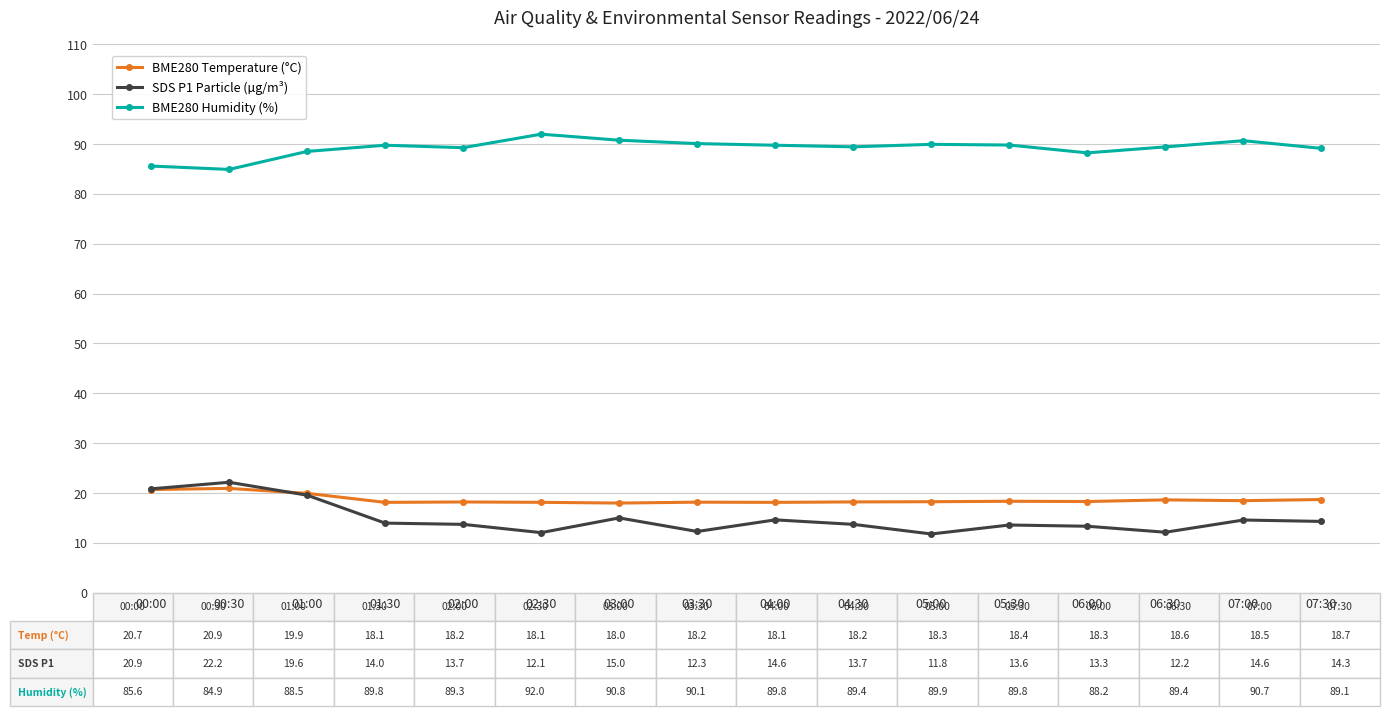

Which series has the largest total across all categories?

BME280 Humidity (%)